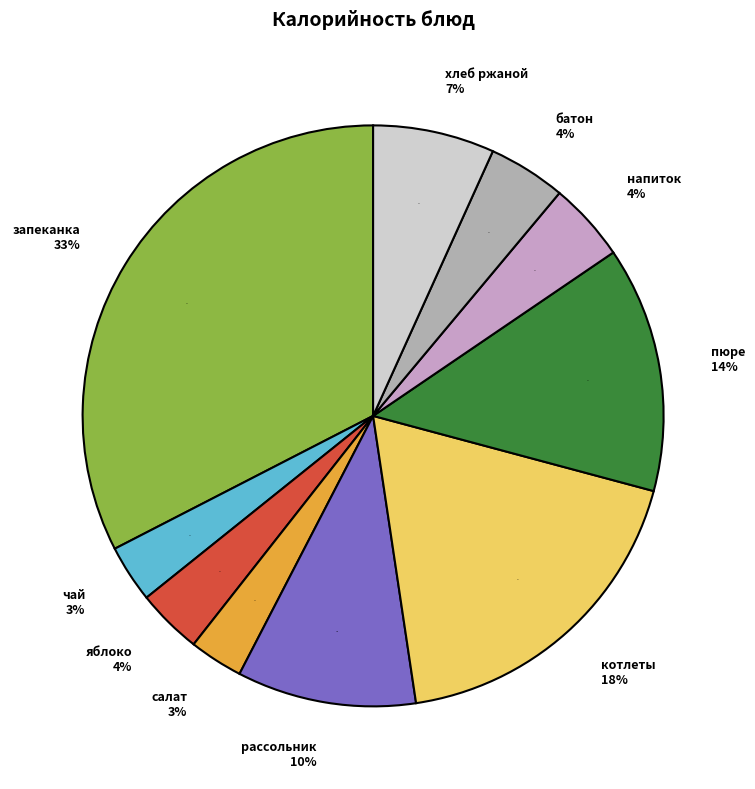

What percentage is the рассольник ленинградский slice, to the nearest percent?

10%